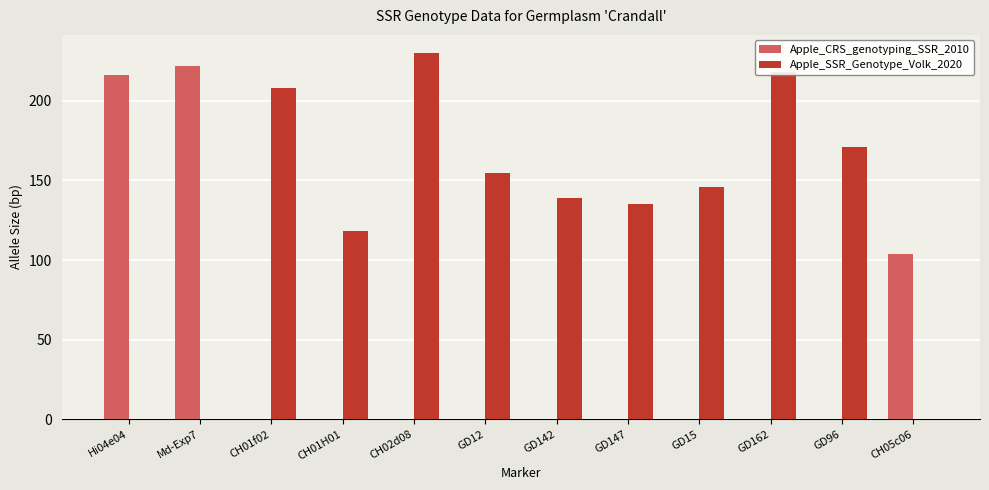

What is the average value of the Apple_CRS_genotyping_SSR_2010 series?

45